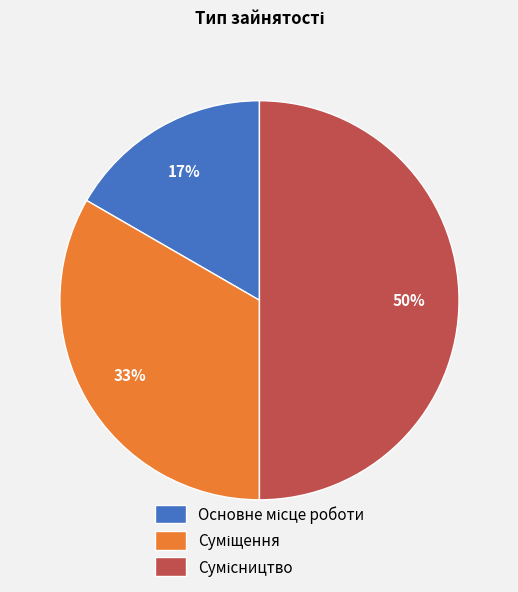

How many slices are in this pie chart?

3